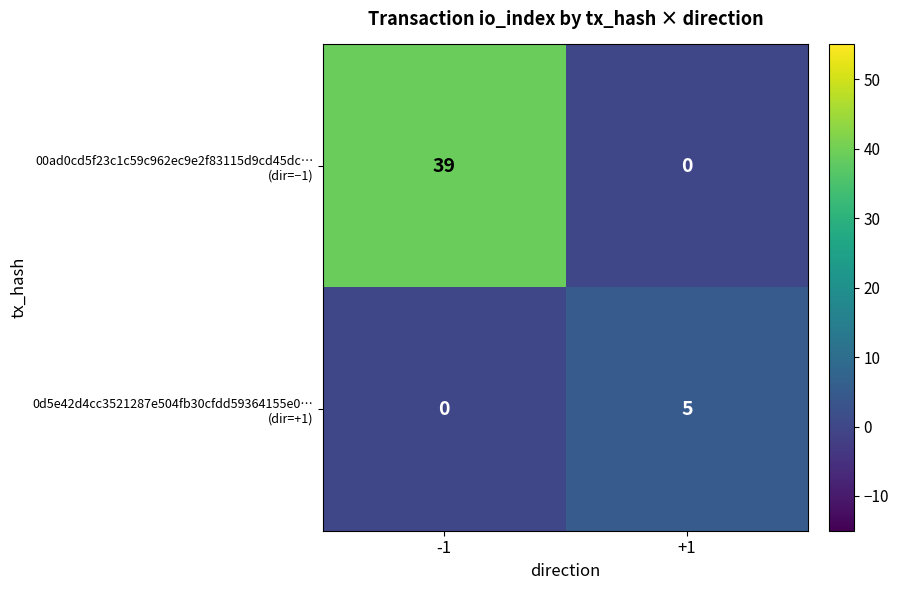

What is the spread (max minus min) of values at -1?

39